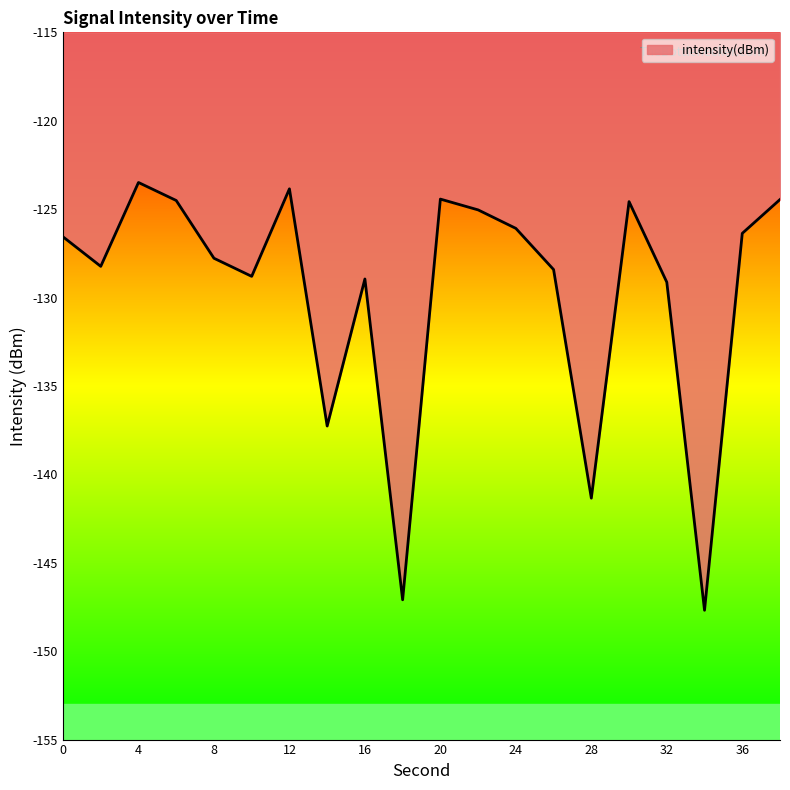

What is the difference between the maximum and minimum values?

24.2